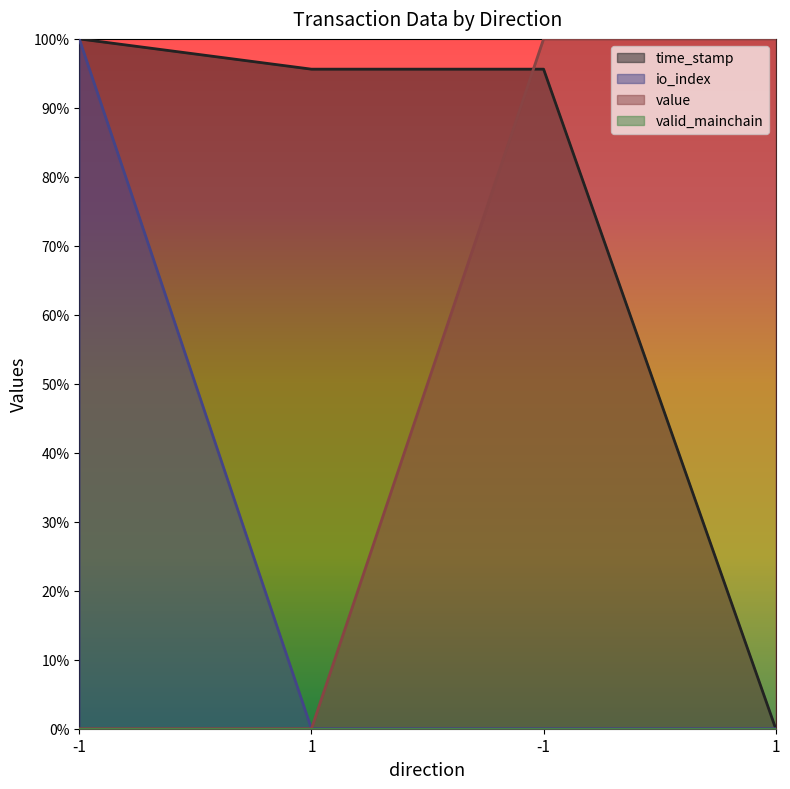

What is the sum of all io_index values?

1.0